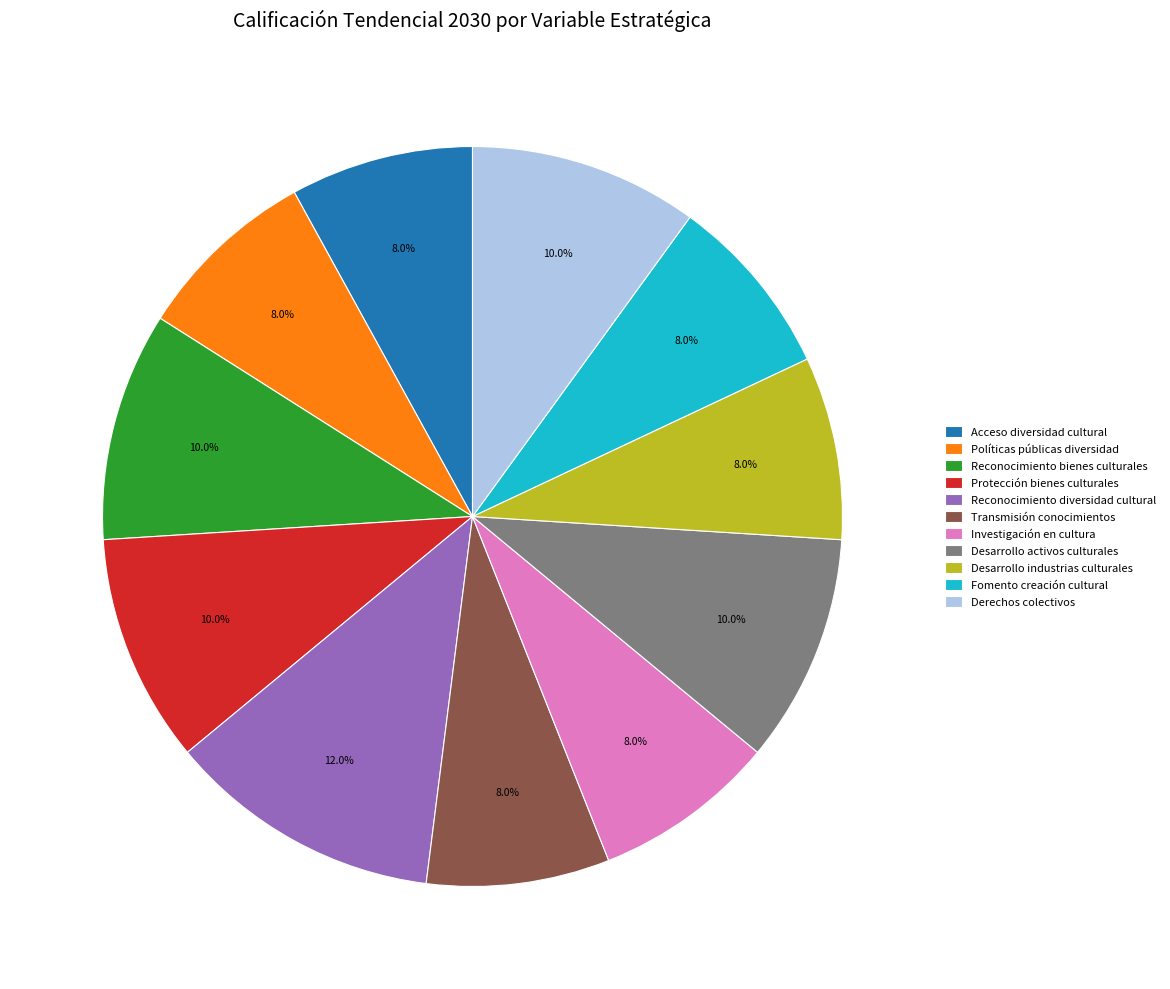

What portion of the pie excludes Fomento creación cultural?

92.0%